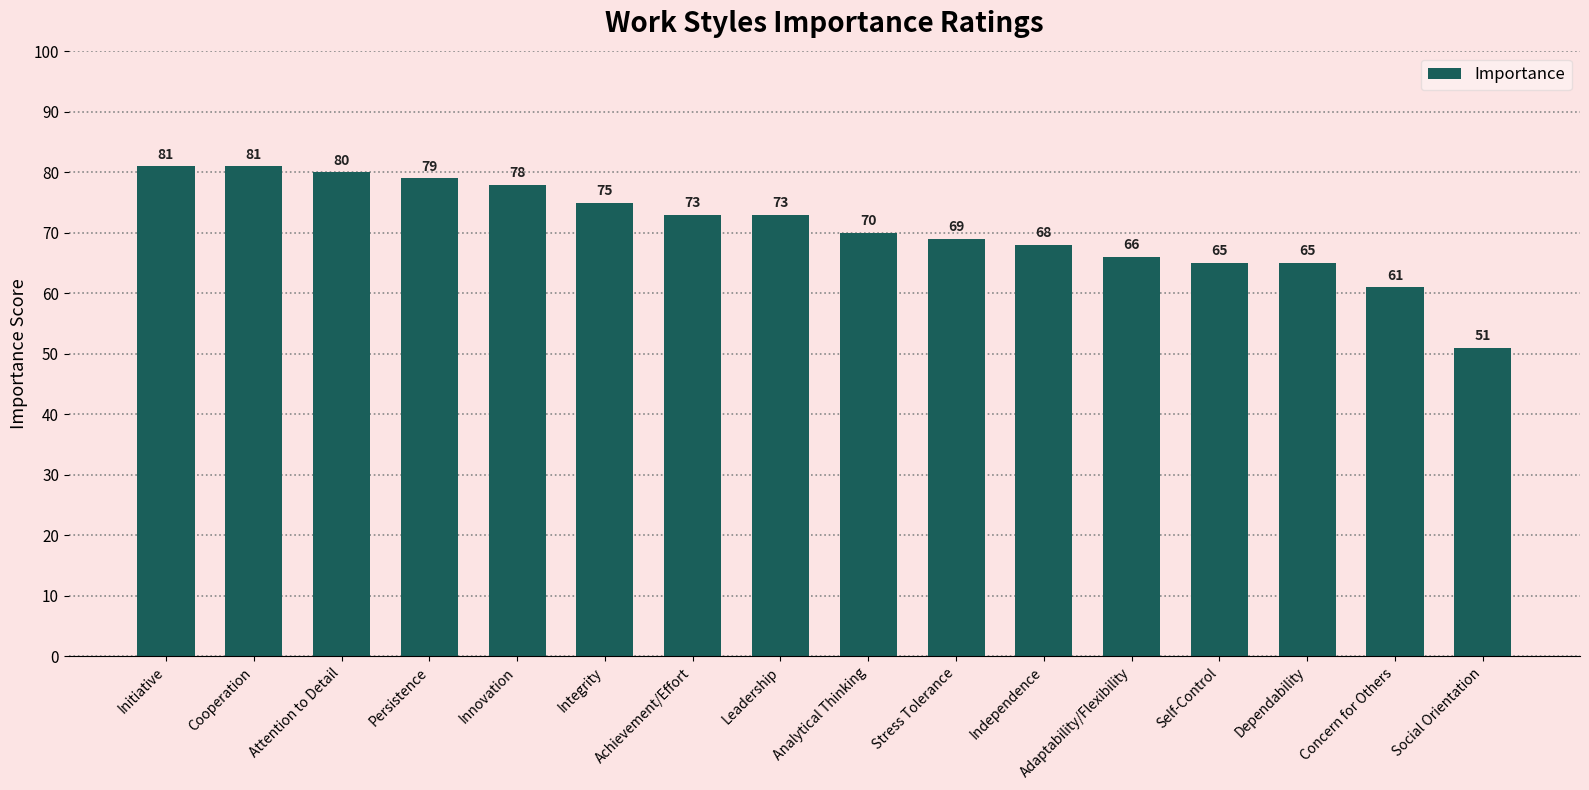

Is it true that the value at Adaptability/Flexibility is 38?

False